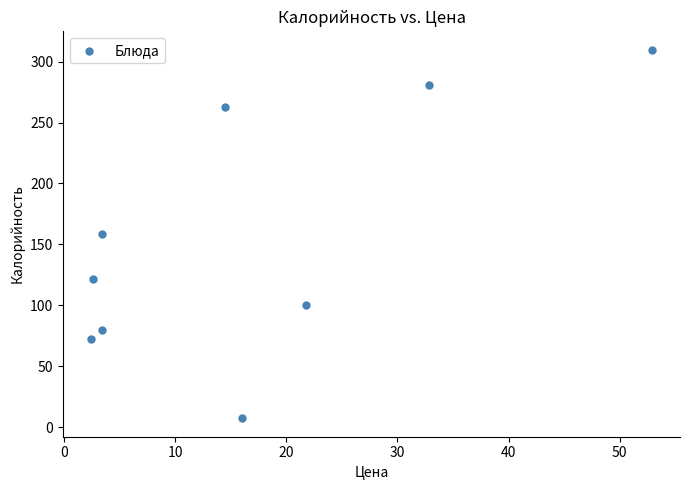

What is the average X value?

16.7